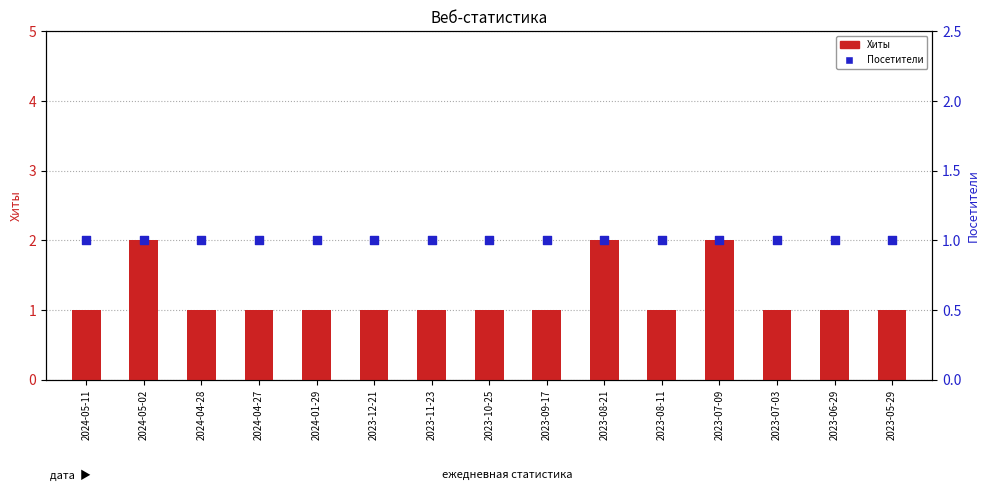

What is the total value across all series at 2023-07-03?

2